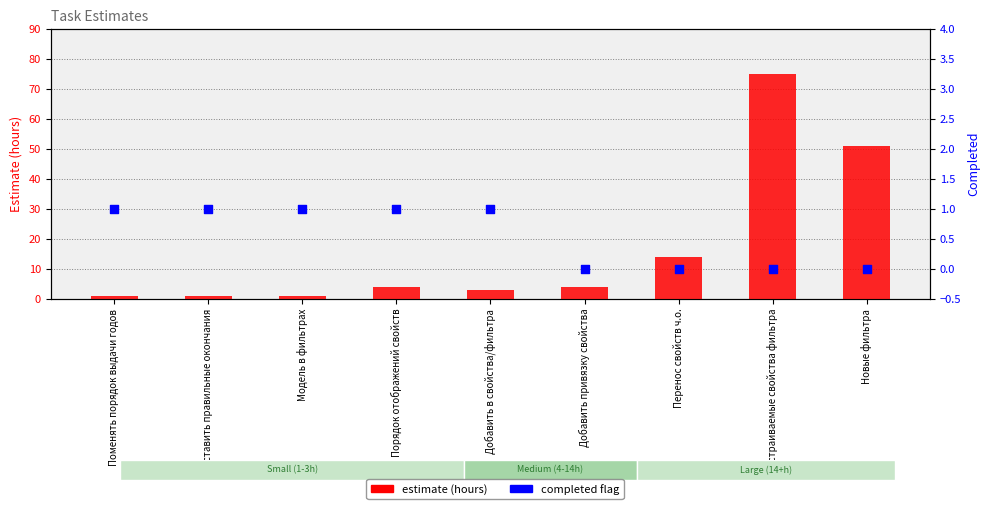

Which series has the largest total across all categories?

estimate (hours)